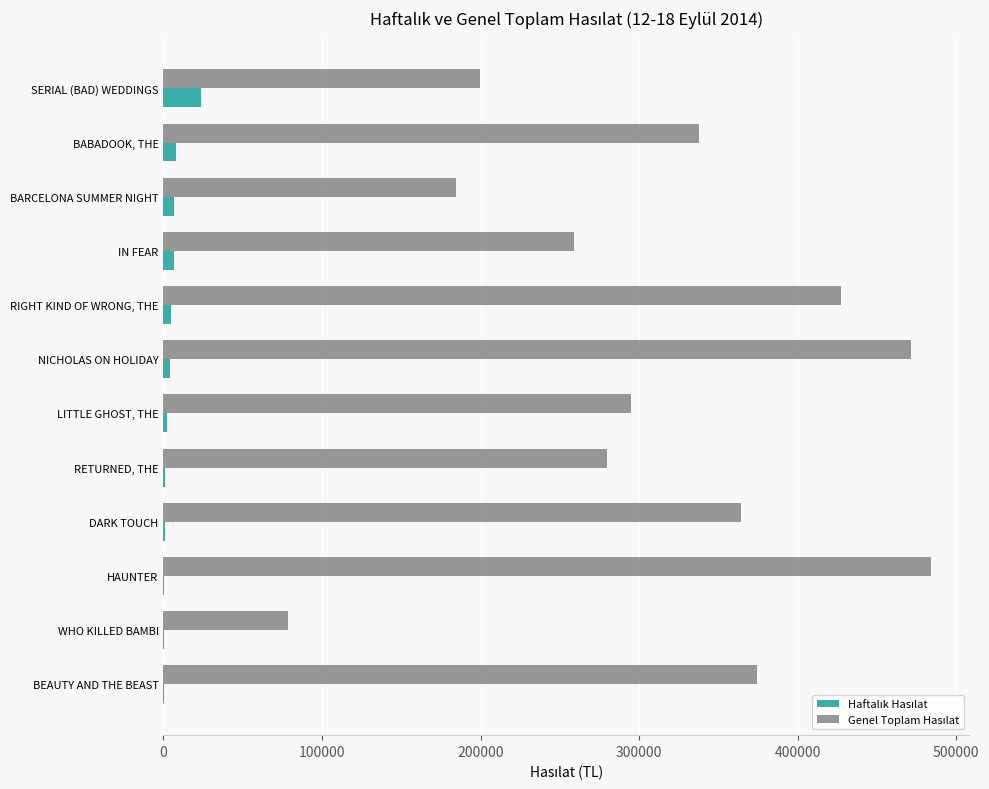

What is the greatest value displayed?

484031.4